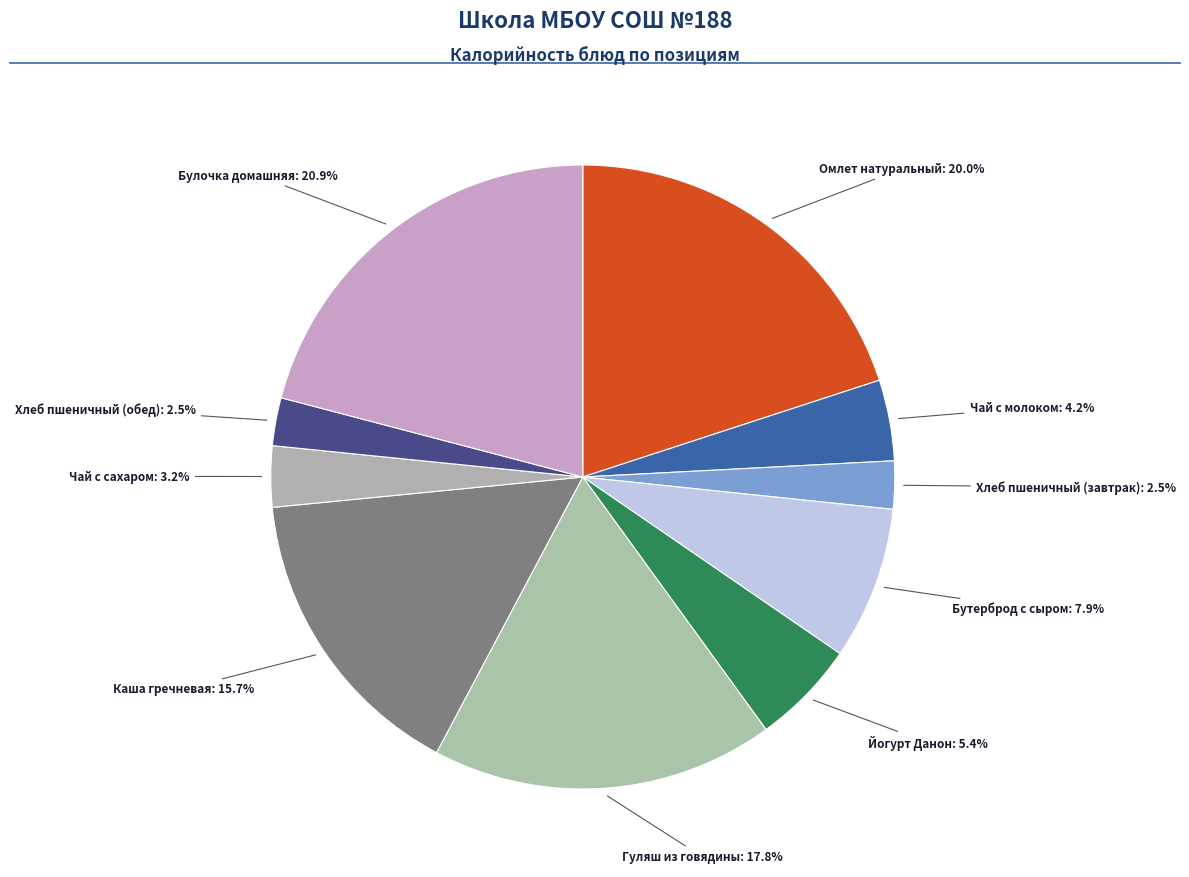

Count the number of slices in the pie.

10